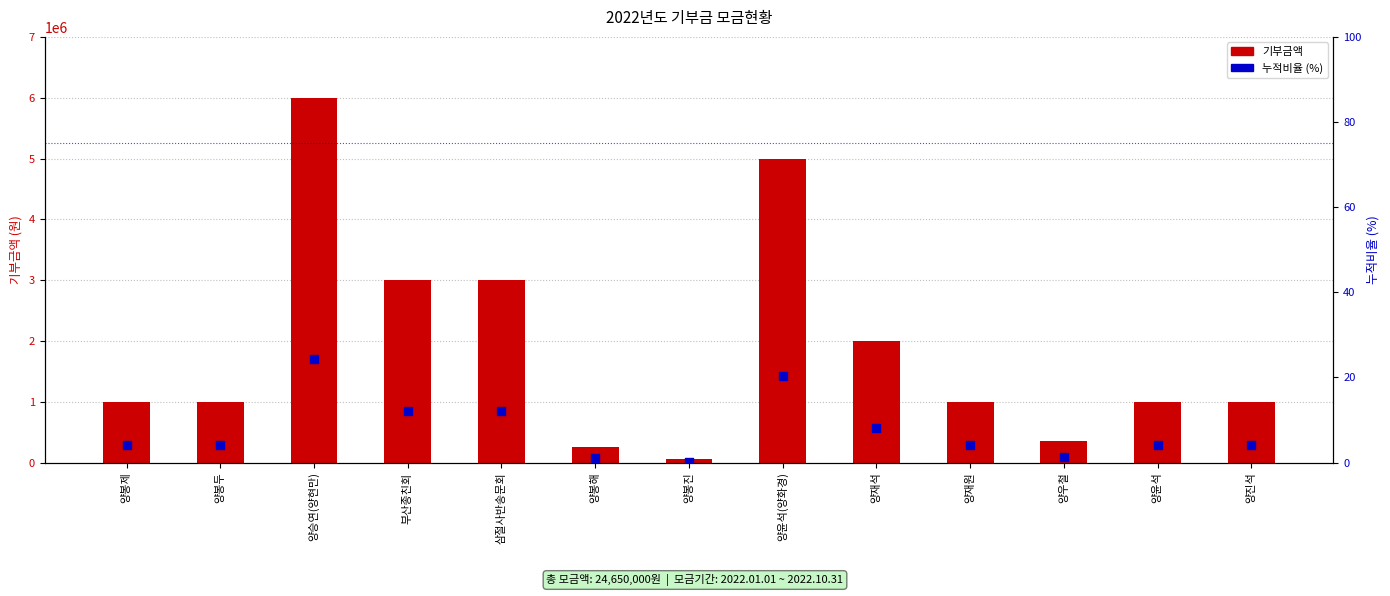

Is the value of 기부금액 at 양재석 greater than the value of 누적비율 (%) at 삼절사반송문회?

Yes